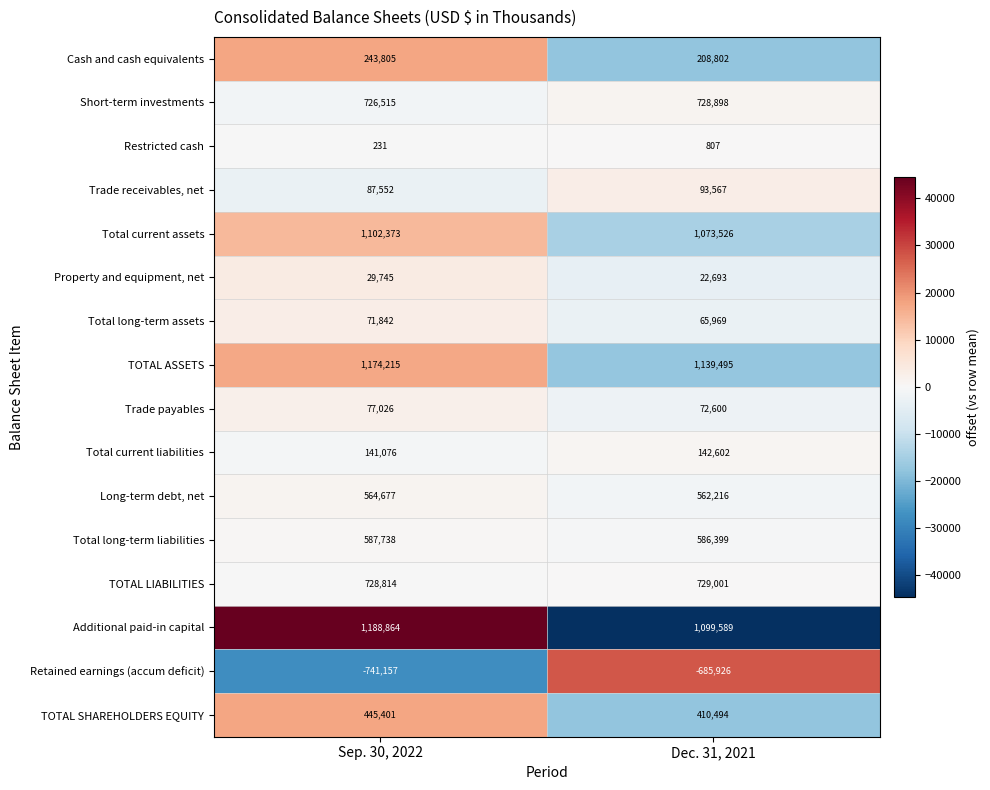

Which series changed the most between Sep. 30, 2022 and Dec. 31, 2021?

Additional paid-in capital